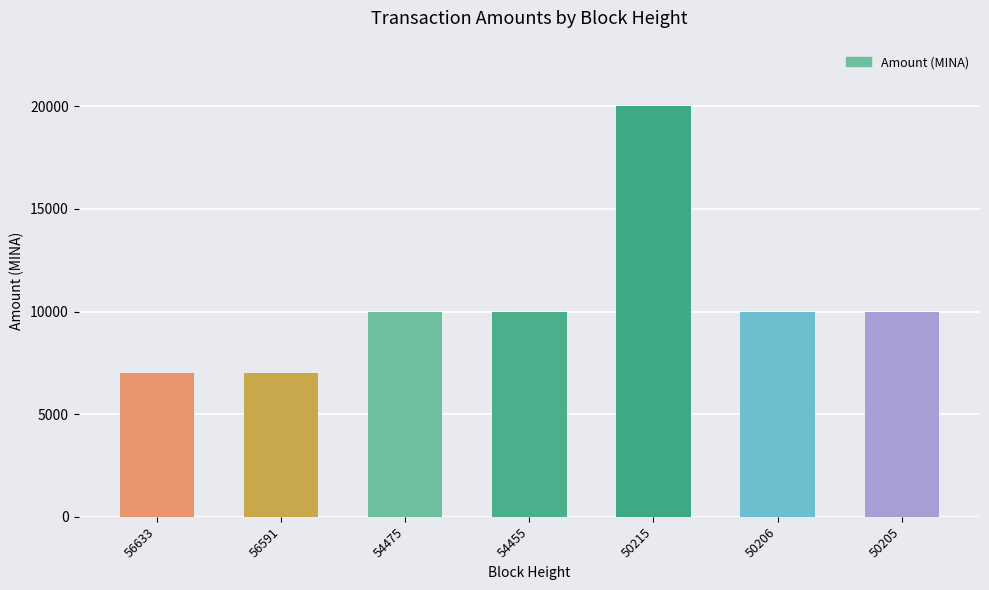

How many categories are shown in the chart?

7